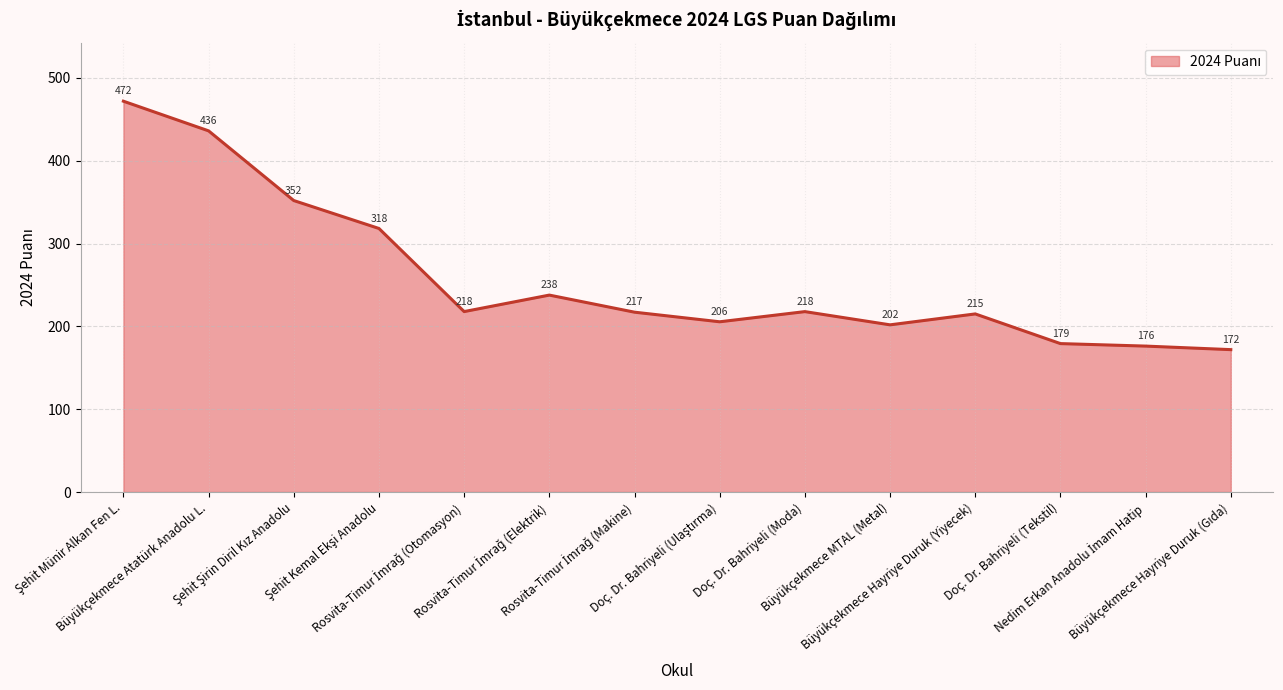

What is the difference between the maximum and minimum values?

300.0